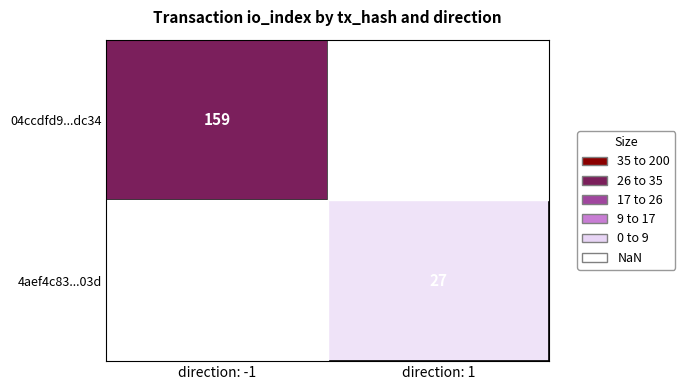

Is it true that 04ccdfd9...dc34 equals 159 at direction: -1?

True